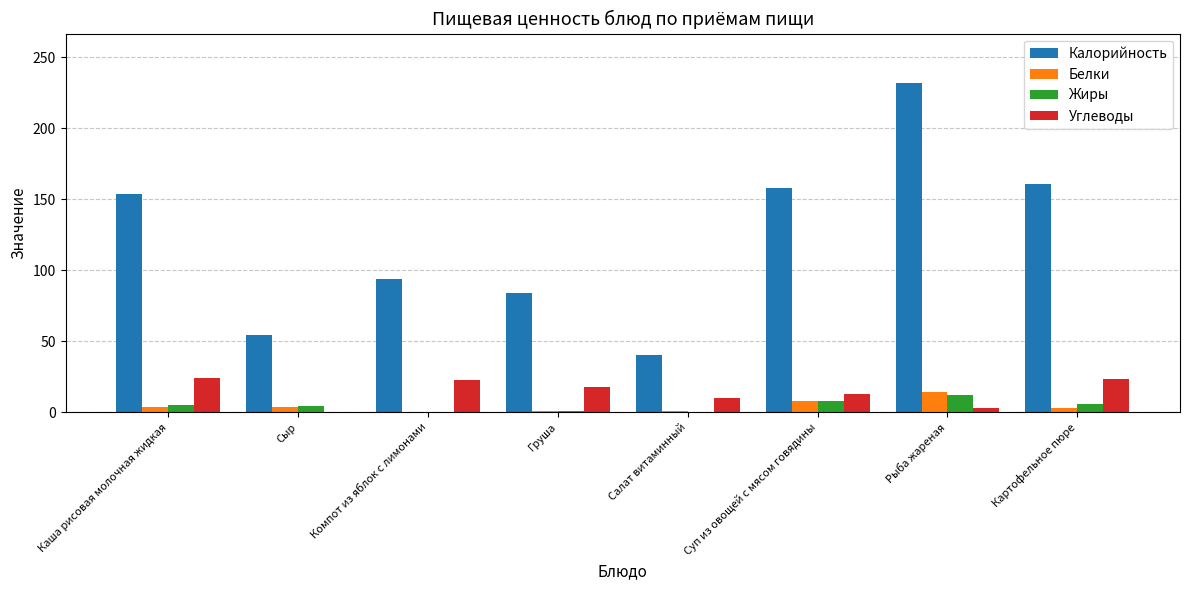

What is the sum of the Калорийность values at Компот из яблок с лимонами and Суп из овощей с мясом говядины?

251.7